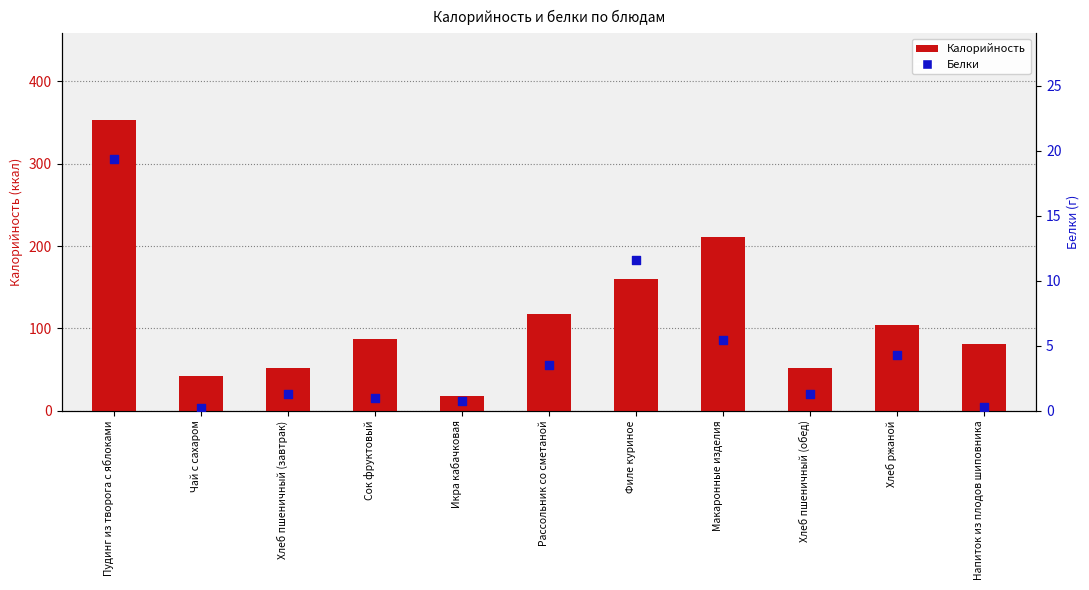

Which series contains the highest Y value?

Калорийность